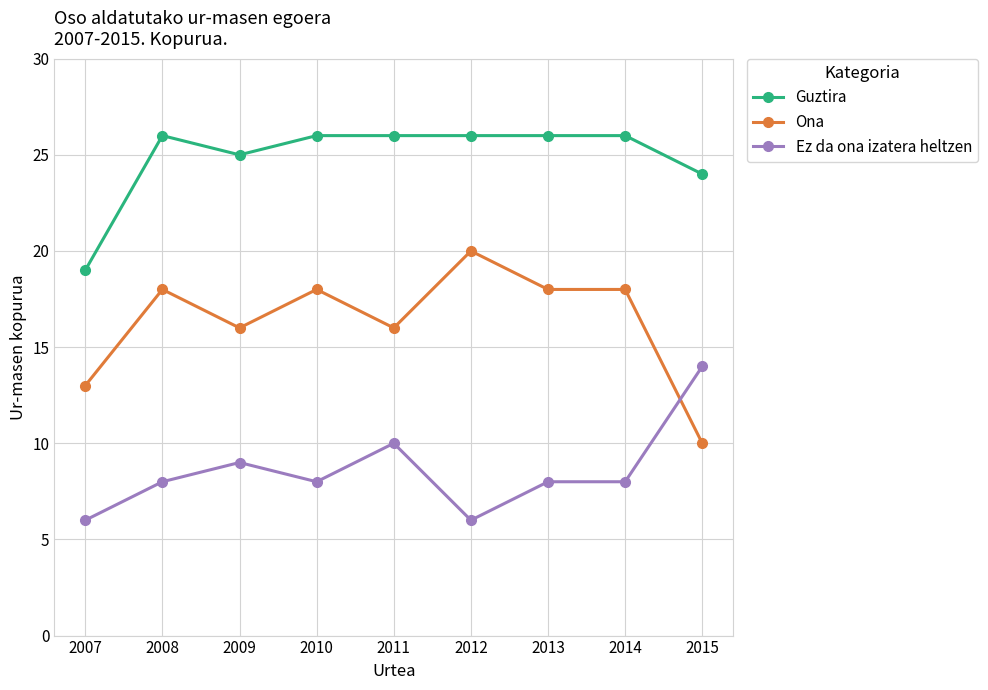

What is the value of the Guztira point at the 9th from the left?

24